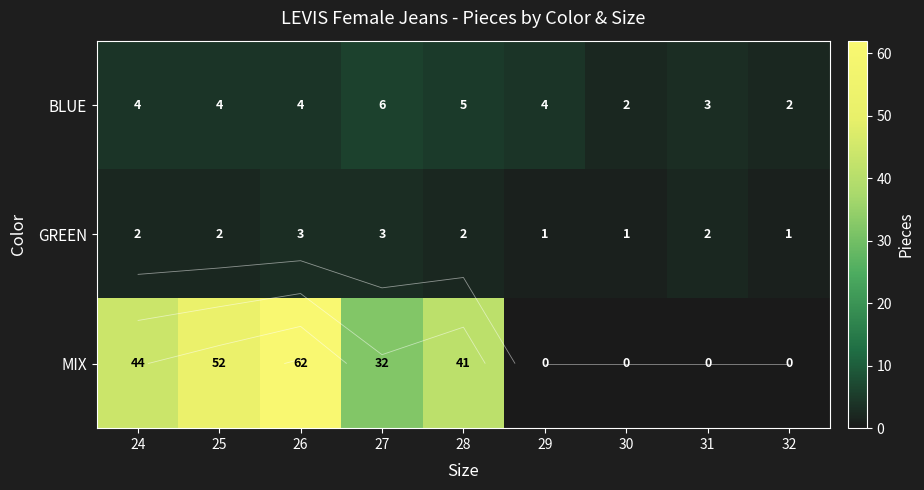

How many data points does each series have?

9